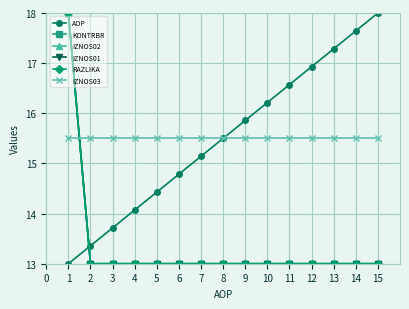

List the series in order of their peak value, lowest first.

IZNOS03, AOP, KONTRBR, IZNOS02, IZNOS01, RAZLIKA